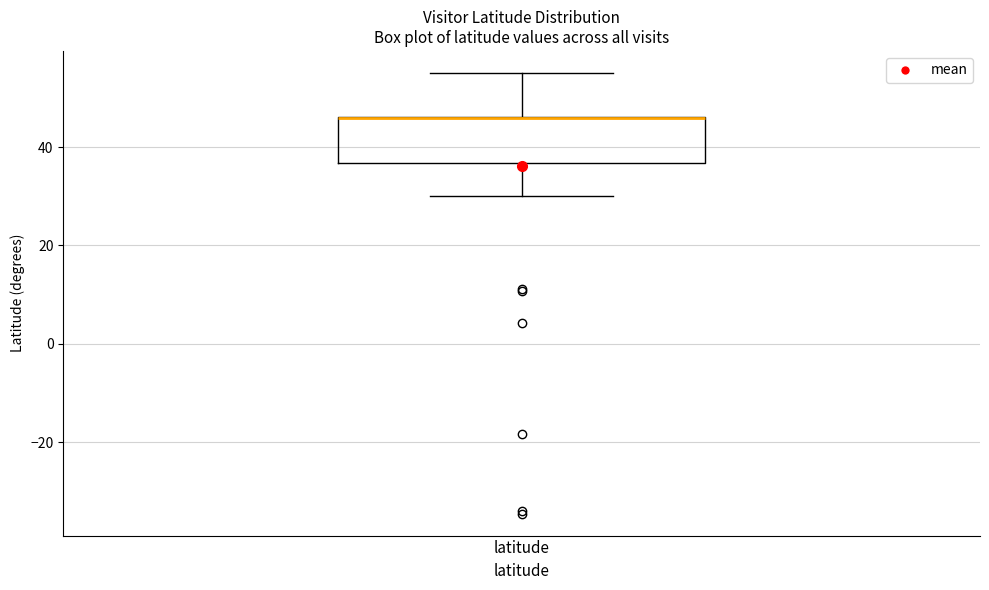

Where does the upper whisker of the box for latitude end on the y-axis? The values are not printed on the chart, so give them approximately, as read against the axis.

56